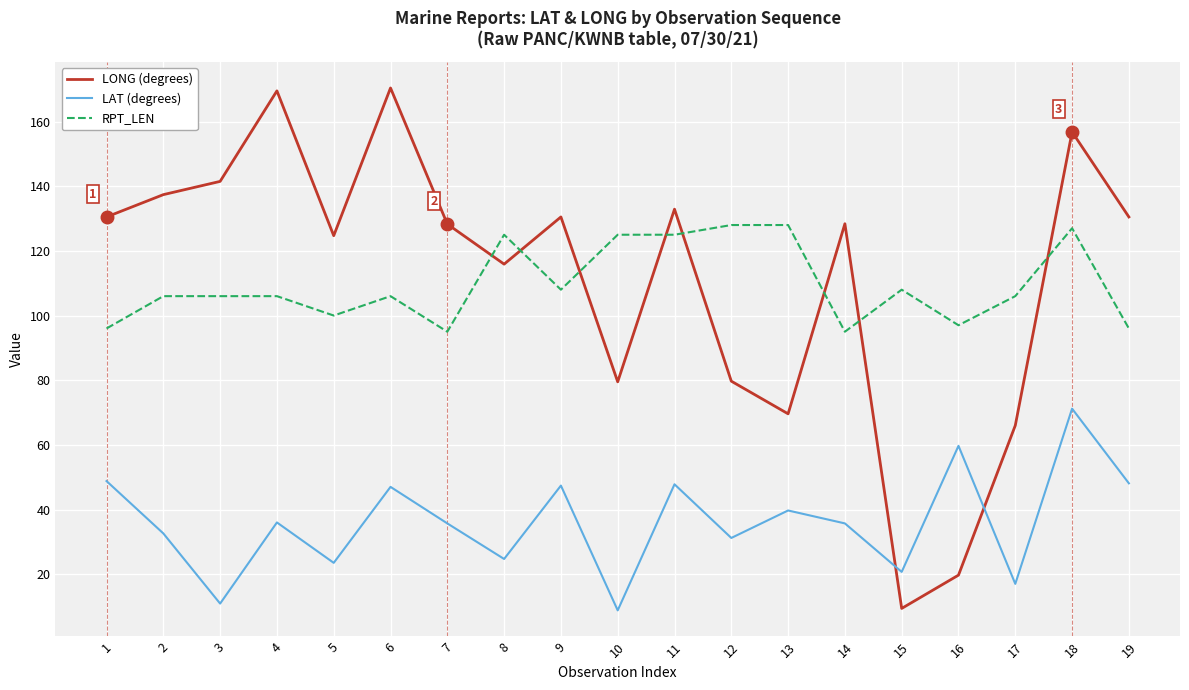

Which series has the largest range (max minus min)?

LONG (degrees)